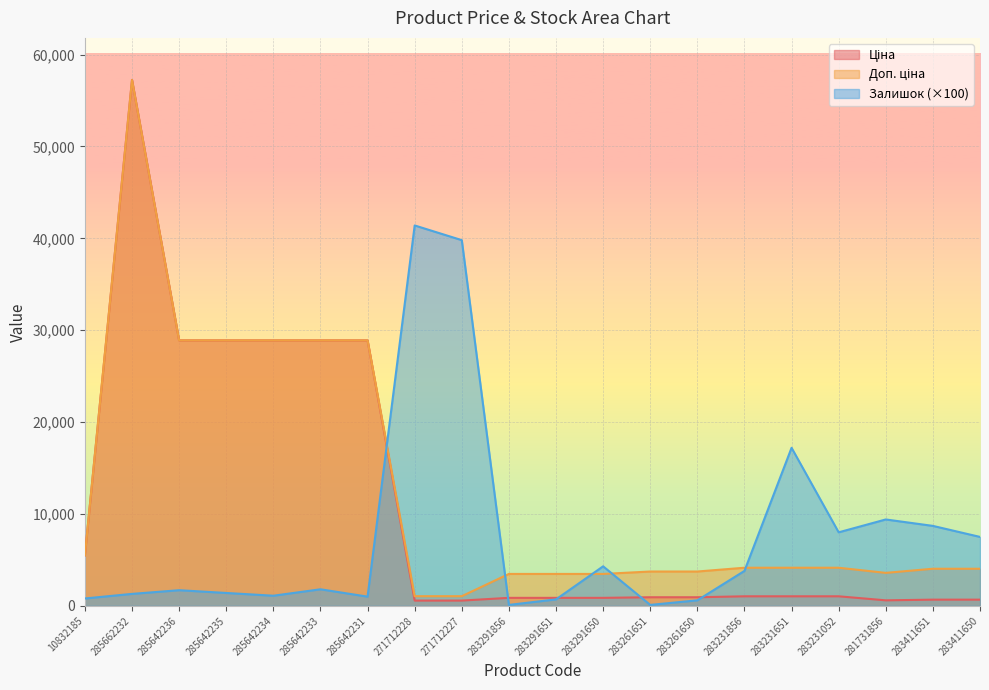

What is the greatest value displayed?

57235.5